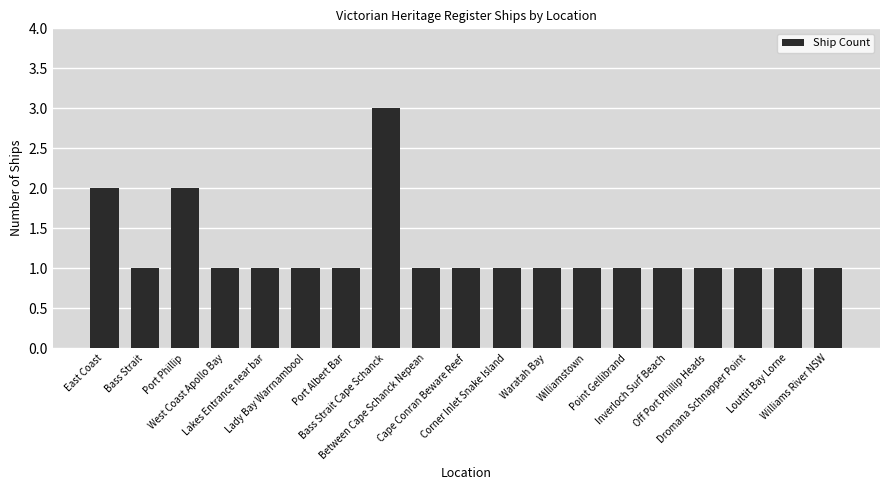

Reading right to left, what are all the values shown in this chart?

Williams River NSW=1	Louttit Bay Lorne=1	Dromana Schnapper Point=1	Off Port Phillip Heads=1	Inverloch Surf Beach=1	Point Gellibrand=1	Williamstown=1	Waratah Bay=1	Corner Inlet Snake Island=1	Cape Conran Beware Reef=1	Between Cape Schanck Nepean=1	Bass Strait Cape Schanck=3	Port Albert Bar=1	Lady Bay Warrnambool=1	Lakes Entrance near bar=1	West Coast Apollo Bay=1	Port Phillip=2	Bass Strait=1	East Coast=2